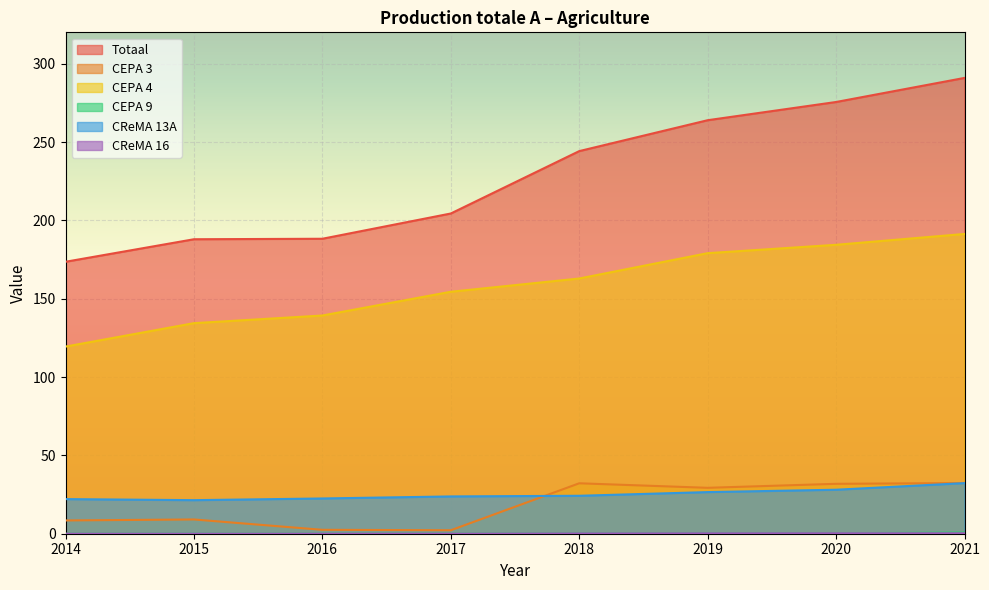

Count the number of data series in this chart.

6